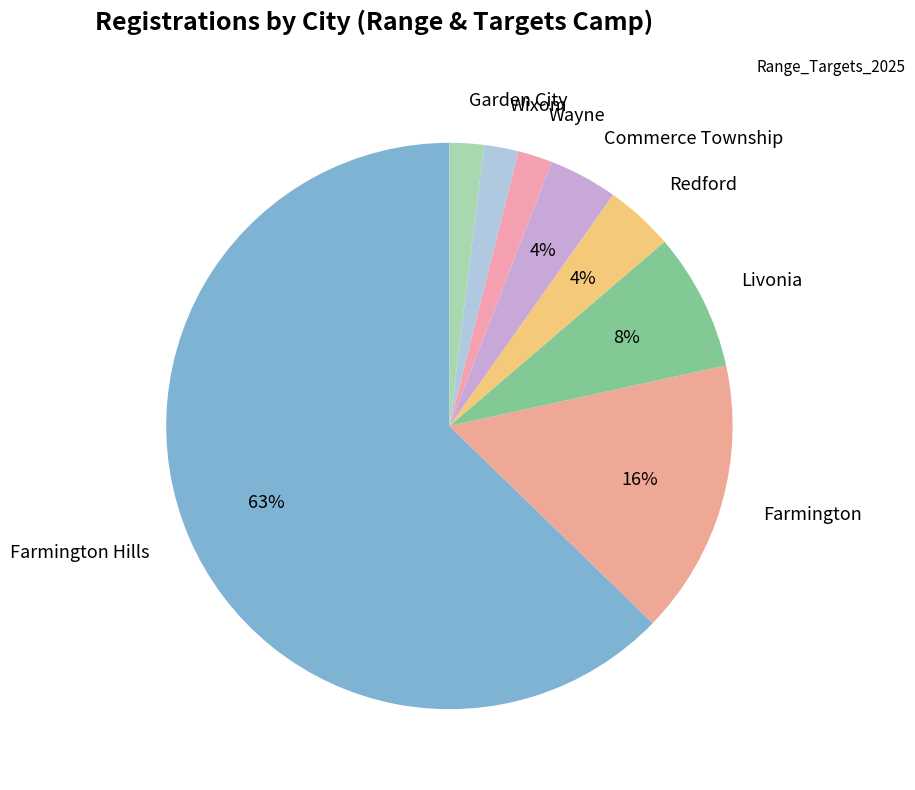

To the nearest percent, what is the combined percentage of Redford and Wixom?

6%